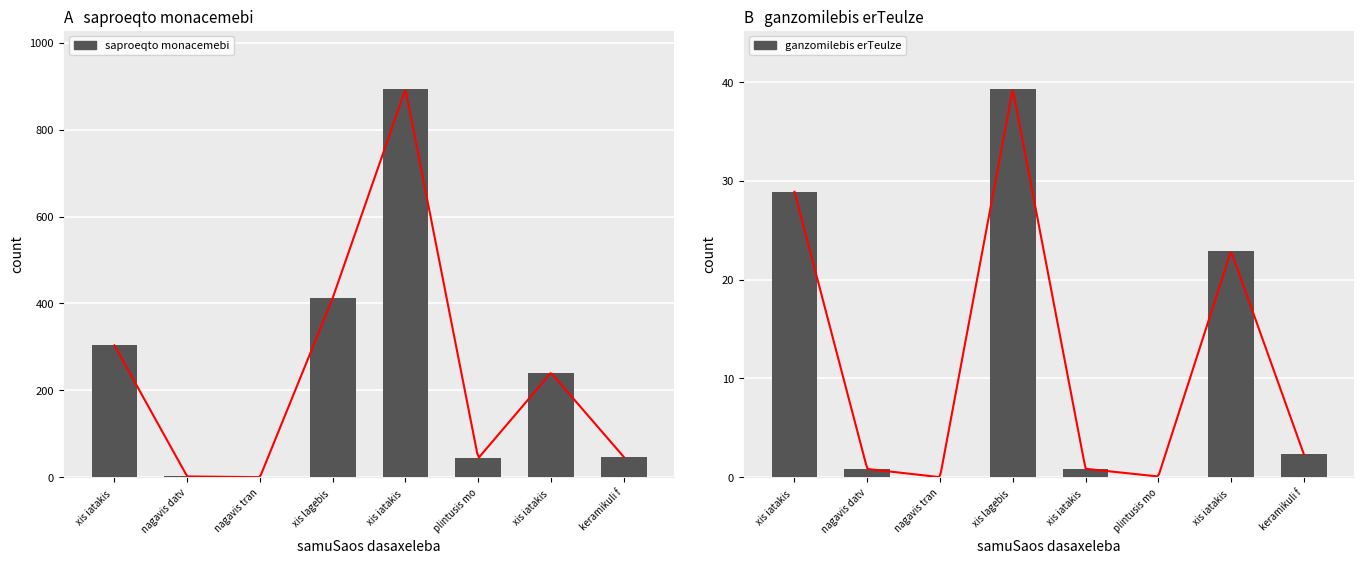

Reading right to left, extract all data points from this chart.

saproeqto monacemebi: keramikuli f=46.8	xis iatakis =240.4	plintusis mo=43.4	xis iatakis =893.5	xis lagebis =412.6	nagavis tran=0.0	nagavis datv=1.7	xis iatakis =303.4
ganzomilebis erTeulze: keramikuli f=2.3	xis iatakis =22.9	plintusis mo=0.1	xis iatakis =0.9	xis lagebis =39.3	nagavis tran=0.0	nagavis datv=0.8	xis iatakis =28.9